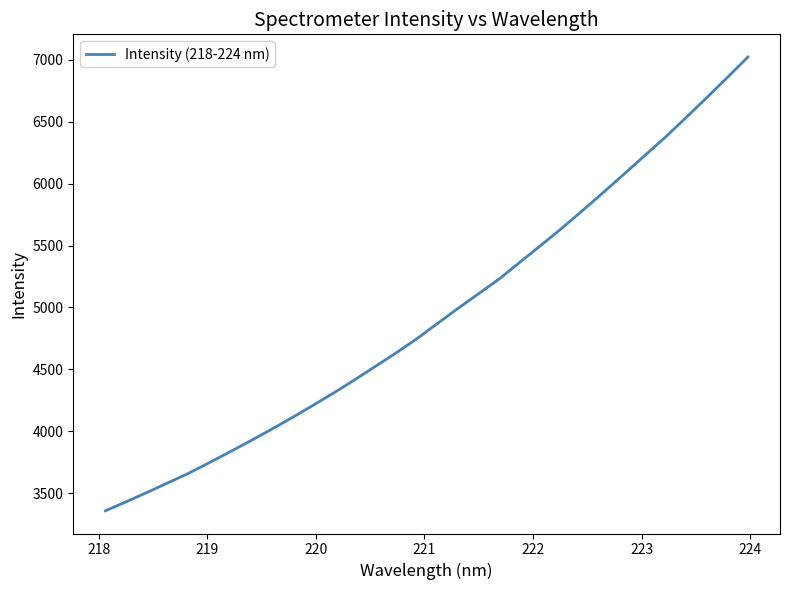

What is the maximum value shown in the chart?

7020.9